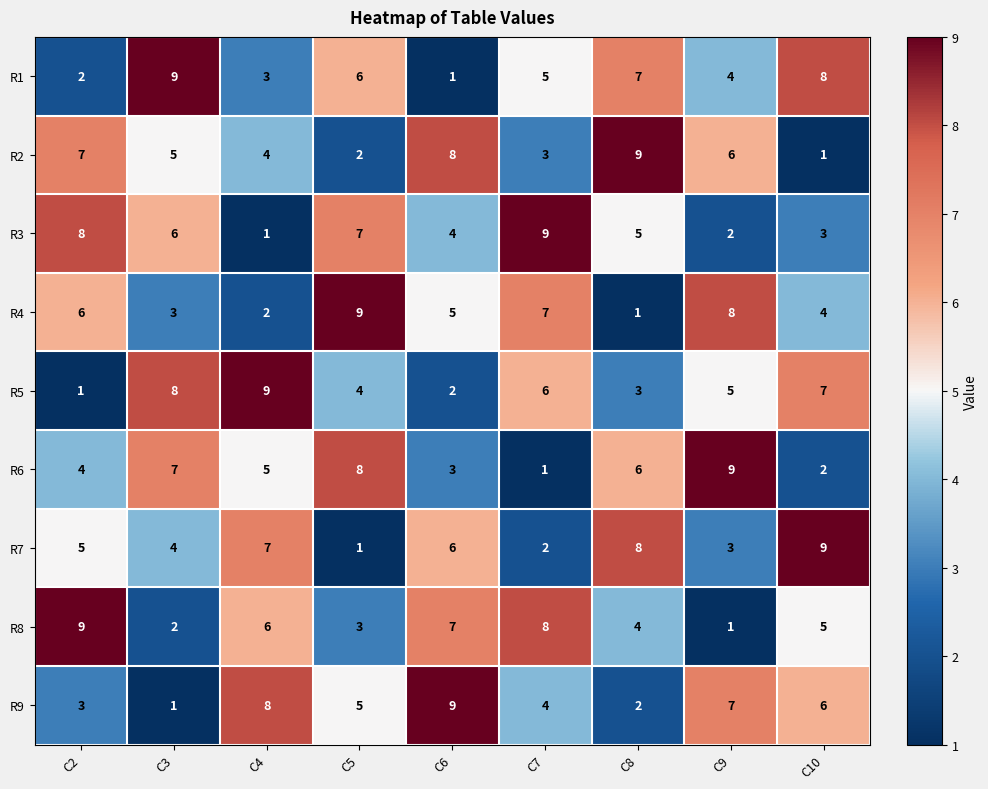

Read the R5 value at C4.

9